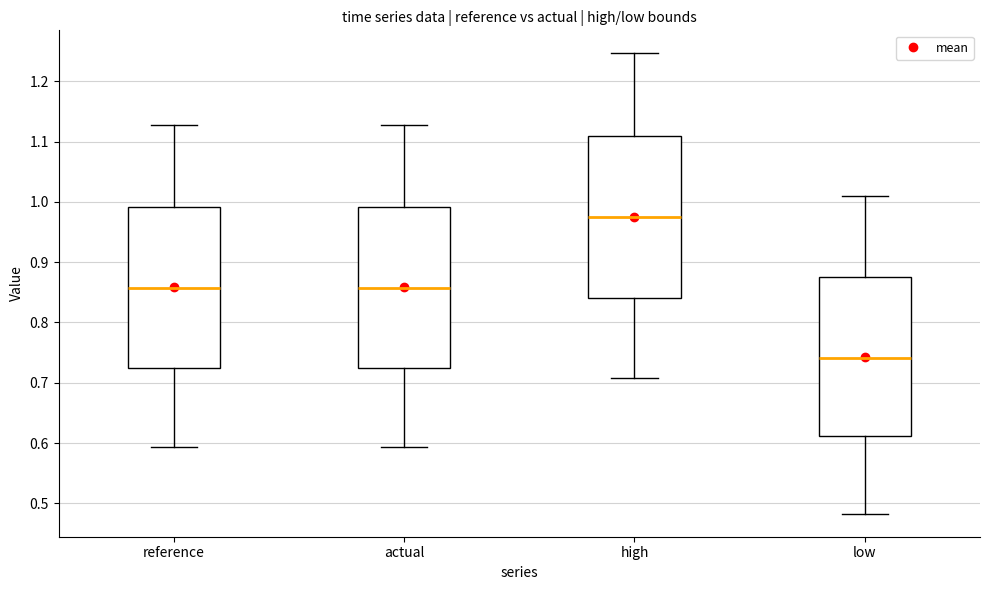

Reading left to right, read every box against the y-axis: the position of its median line, the range the box covers, and the ends of its whiskers. The values are not printed on the chart, so give them approximately, as read against the axis.

reference: median 0.86, box 0.72 to 0.99, whiskers 0.59 to 1.13
actual: median 0.86, box 0.72 to 0.99, whiskers 0.59 to 1.13
high: median 0.97, box 0.84 to 1.11, whiskers 0.71 to 1.25
low: median 0.74, box 0.61 to 0.87, whiskers 0.48 to 1.01